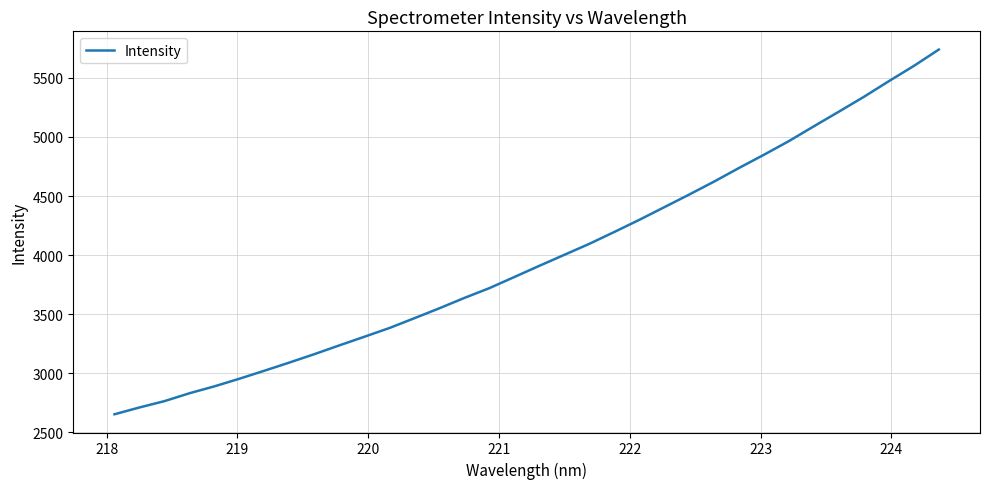

What is the smallest value displayed?

2653.5